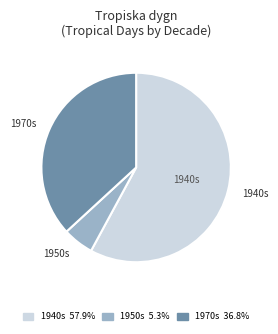

Is there a majority slice in this chart?

Yes